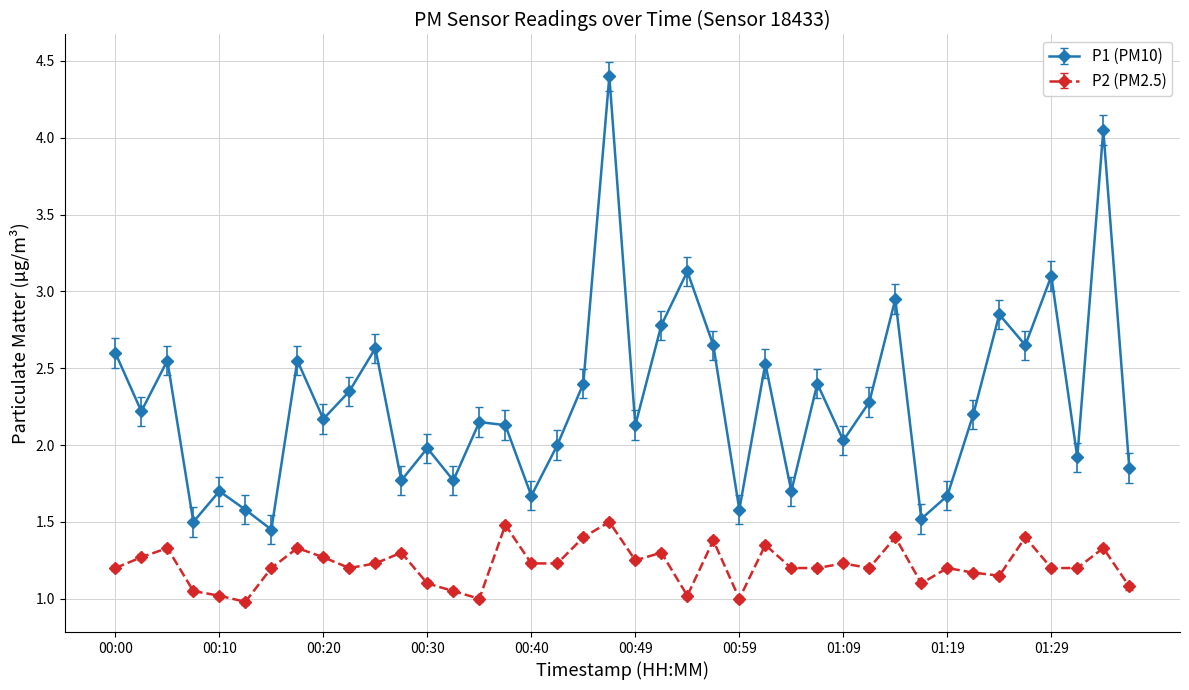

At how many categories does at least one series exceed 0?

40